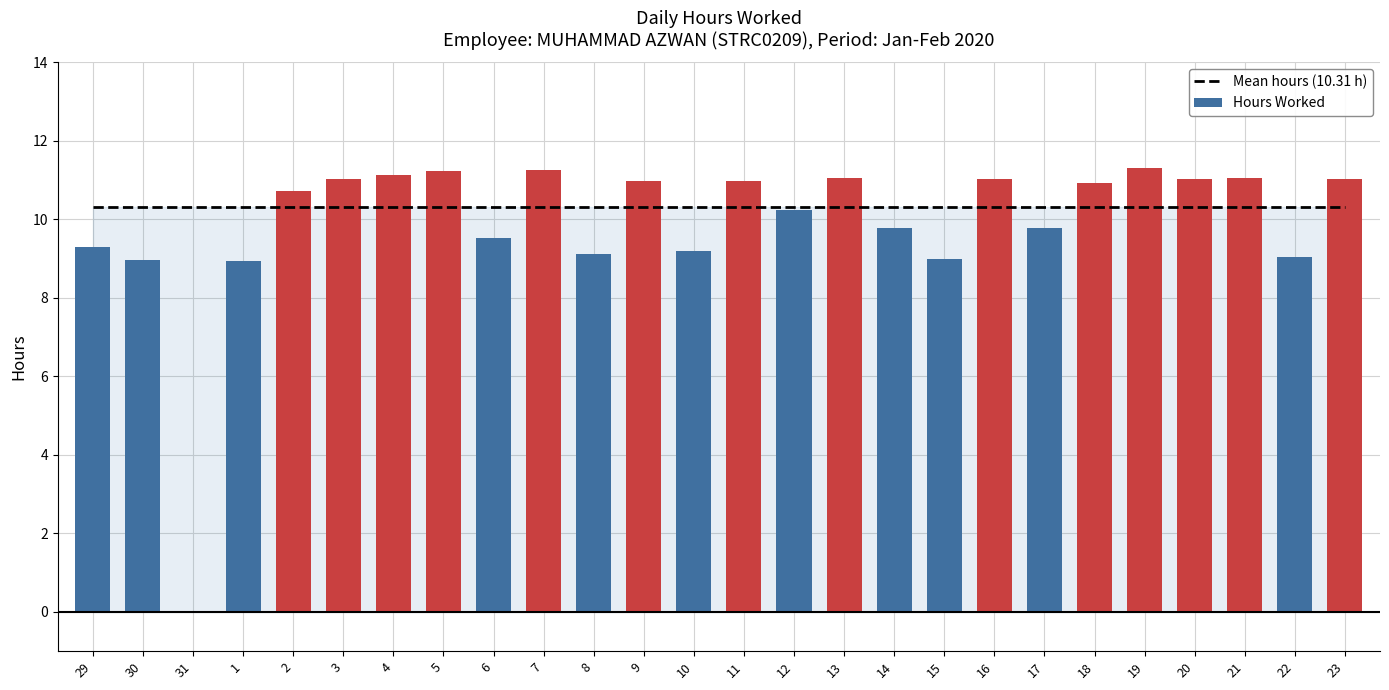

True or false: Hours Worked has a value of 13.6 at 17.

False